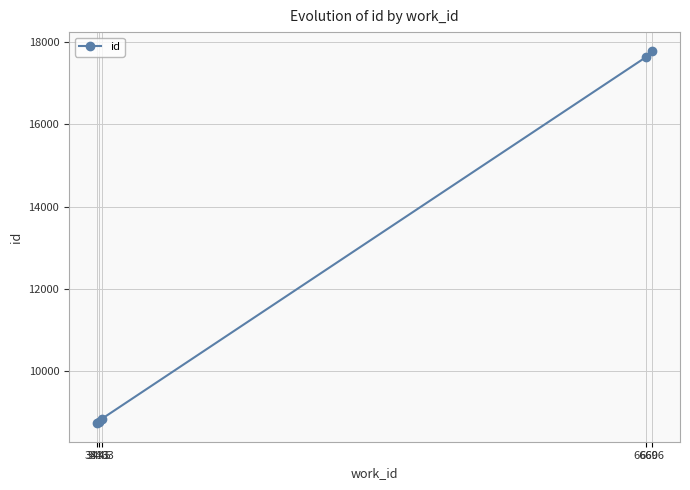

What is the difference between the values at 3463 and 3445?

89